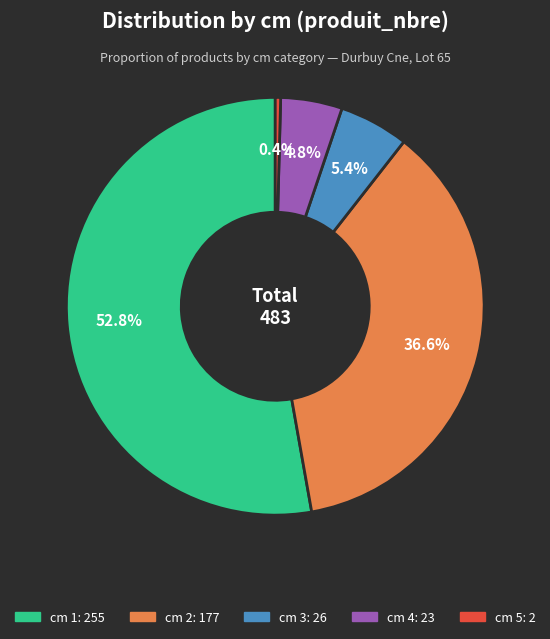

Does any single category account for the majority?

Yes